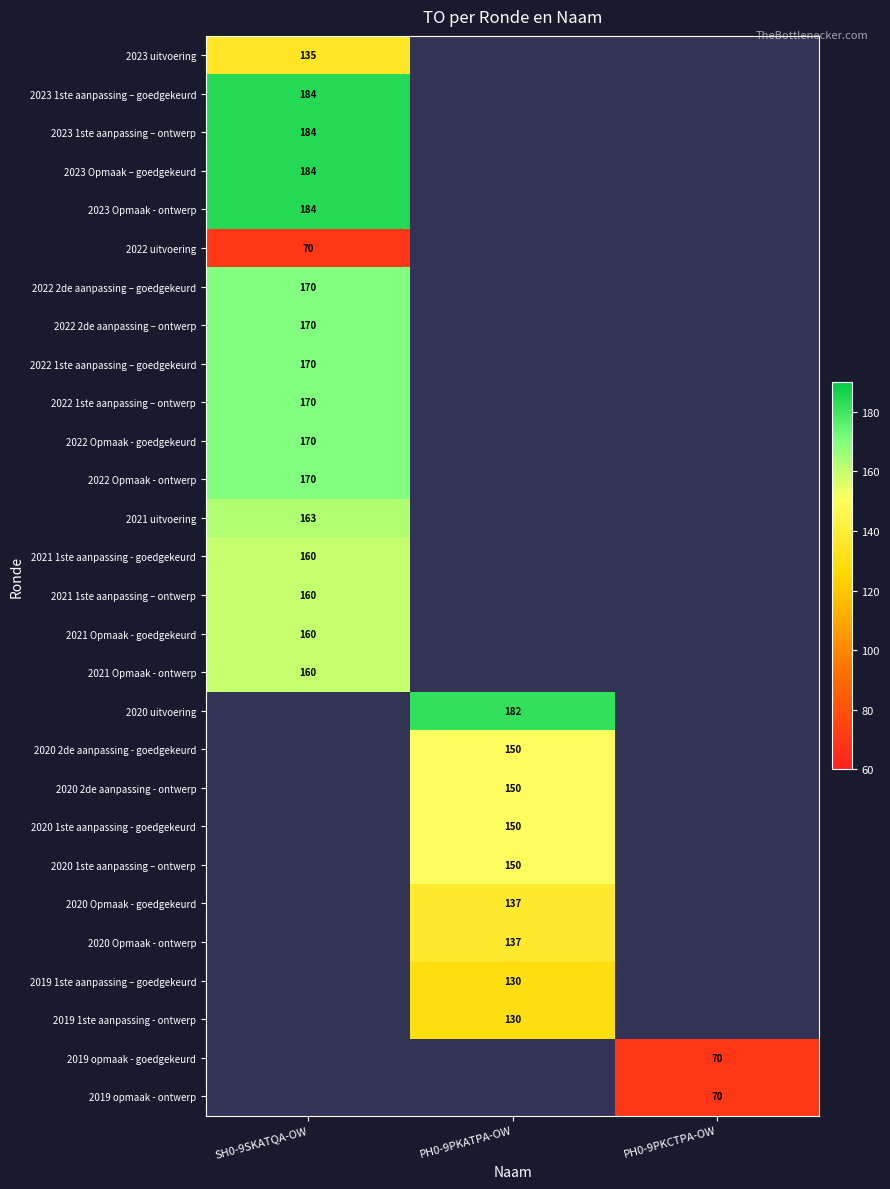

Is it true that 2021 Opmaak - goedgekeurd equals 160 at SH0-9SKATQA-OW?

True